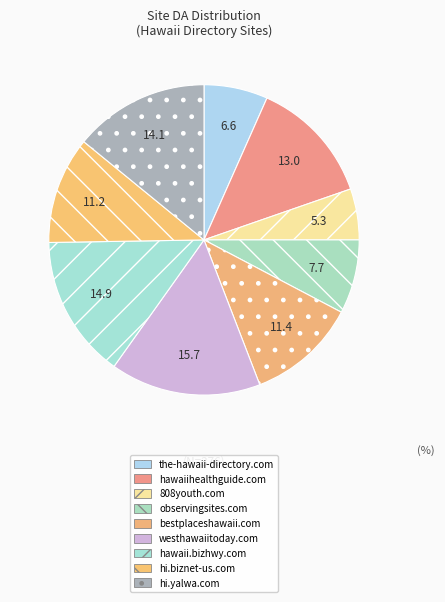

True or false: hi.yalwa.com accounts for 14% of the total.

True